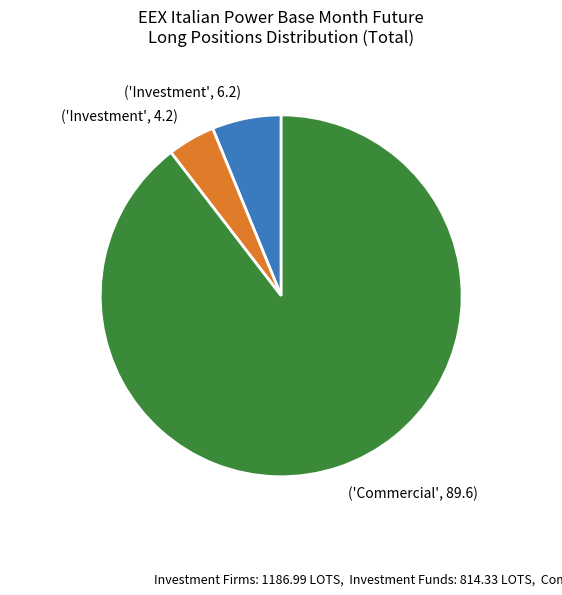

What is the ratio of the value at ('Commercial', 89.6) to the value at ('Investment', 6.2)?

14.5